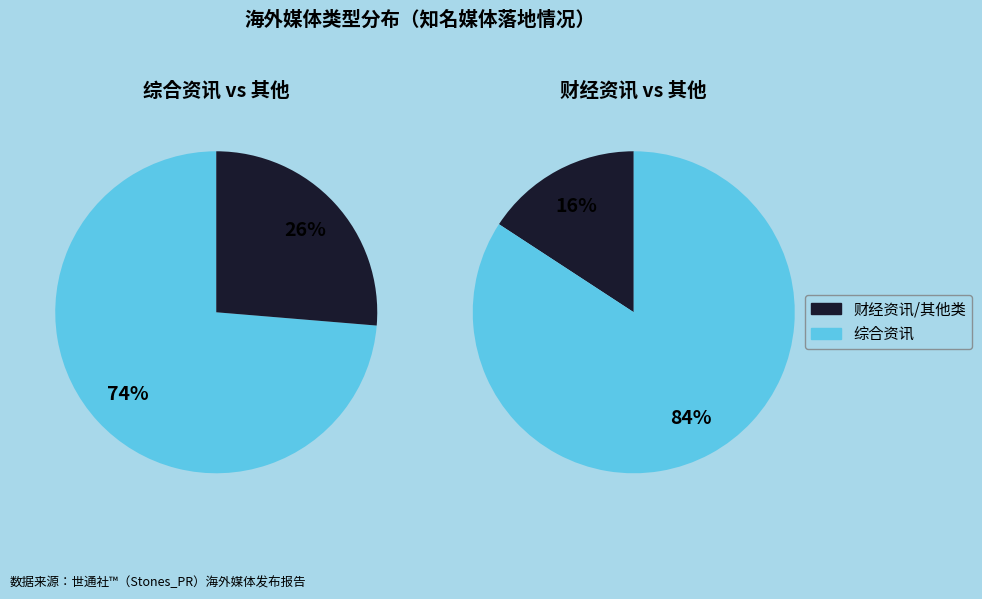

Which slice is the largest?

综合资讯